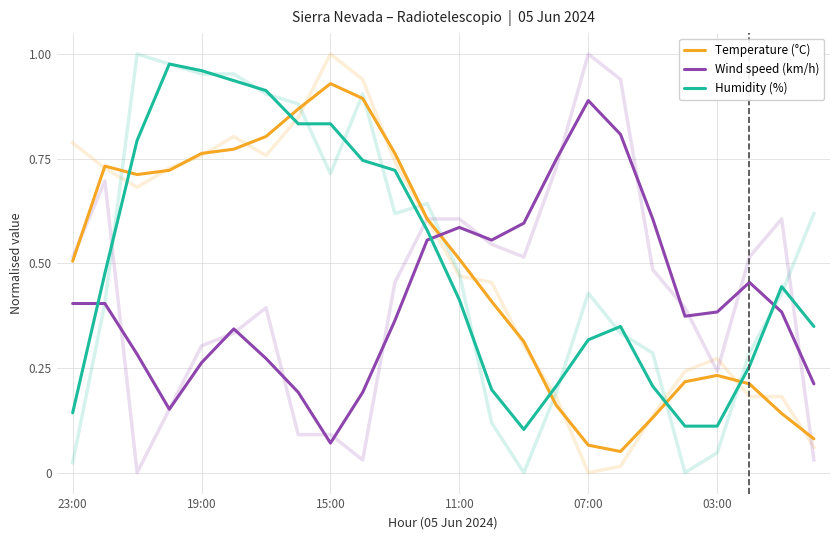

Which has a higher value, 13 or 19?

13